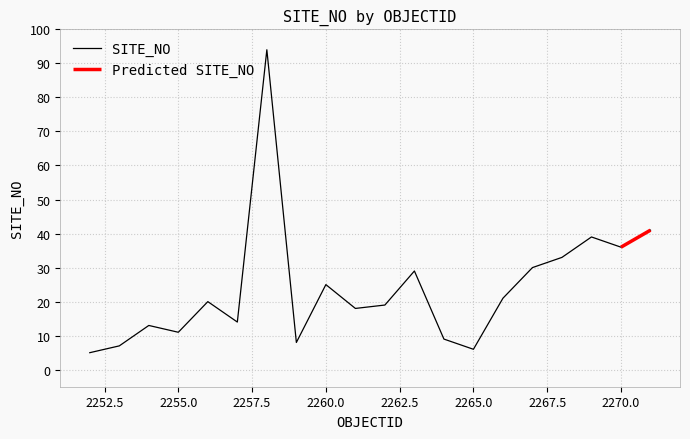

What is the ratio of the value at 2252 to the value at 2269?

0.1